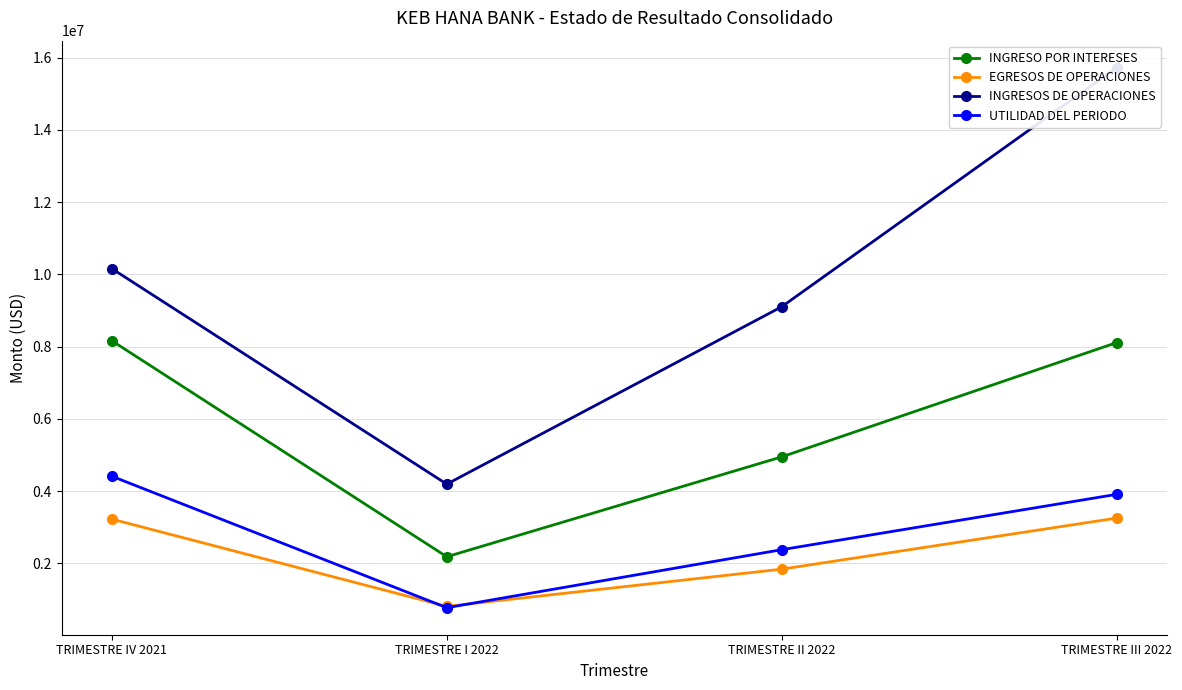

Is the value of INGRESOS DE OPERACIONES at TRIMESTRE IV 2021 greater than the value of EGRESOS DE OPERACIONES at TRIMESTRE IV 2021?

Yes